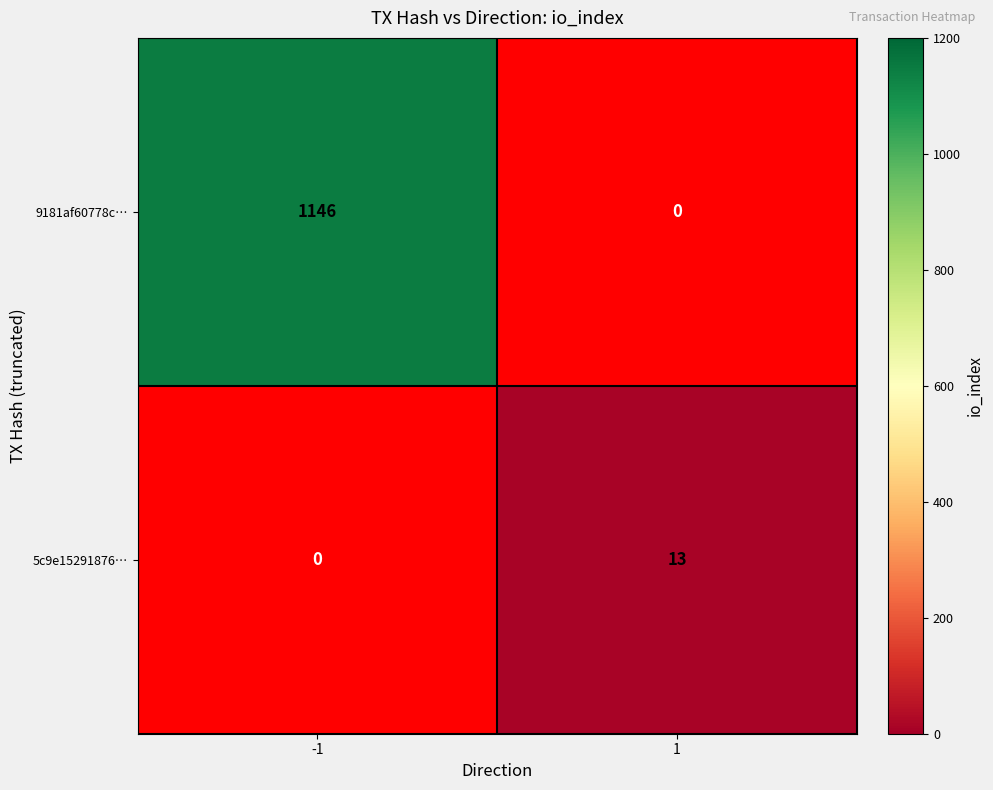

Is the value of 9181af60778c… at -1 greater than the value of 5c9e15291876… at 1?

Yes